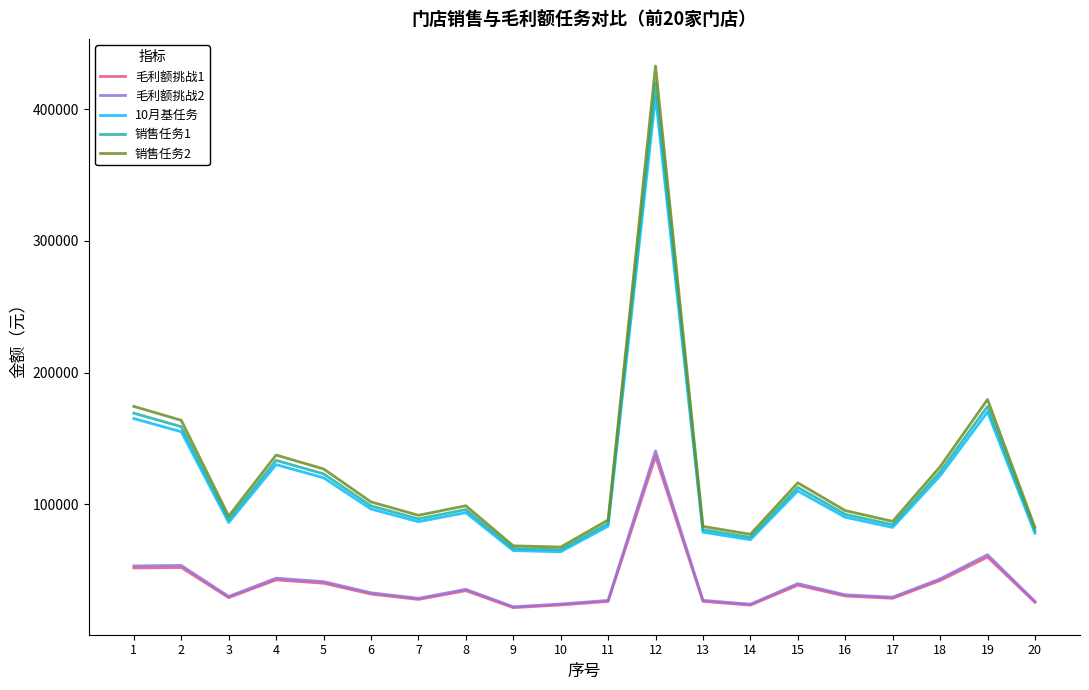

What is the smallest value displayed?

21303.9